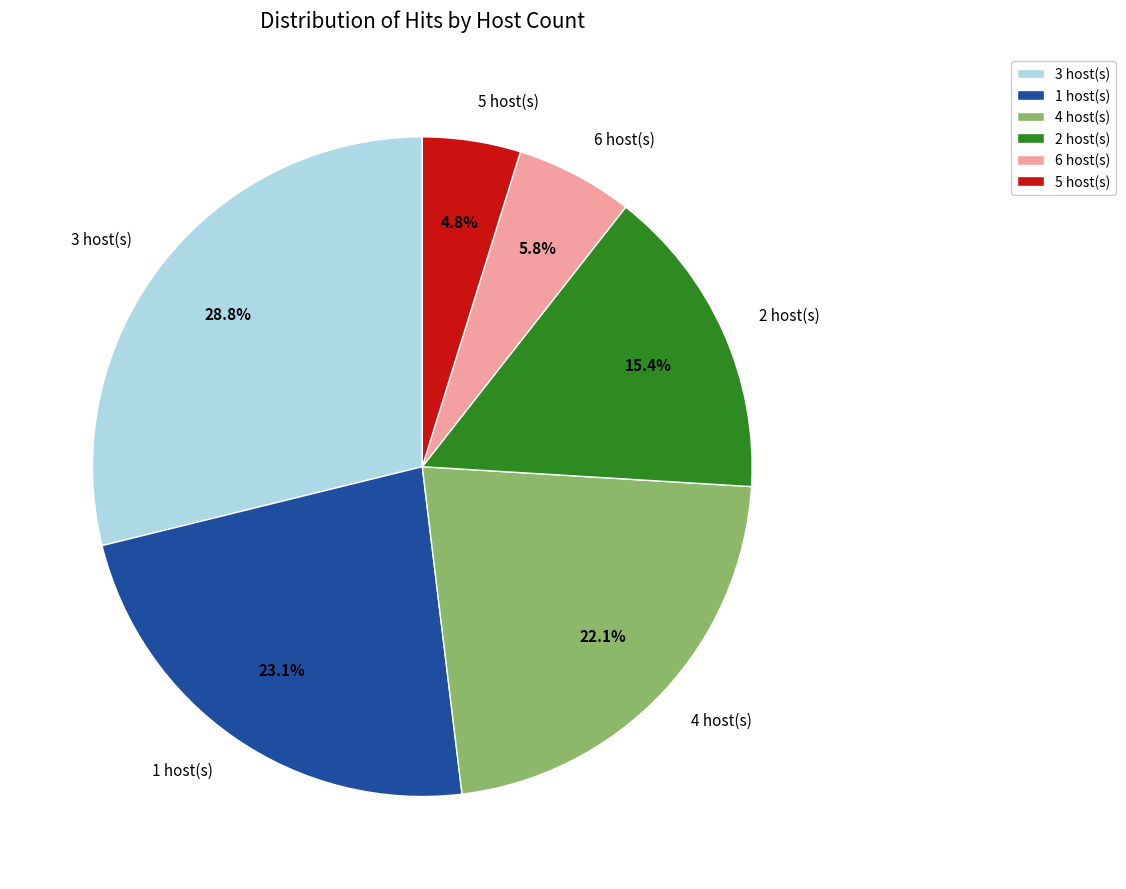

Which has a higher value, 1 host(s) or 5 host(s)?

1 host(s)